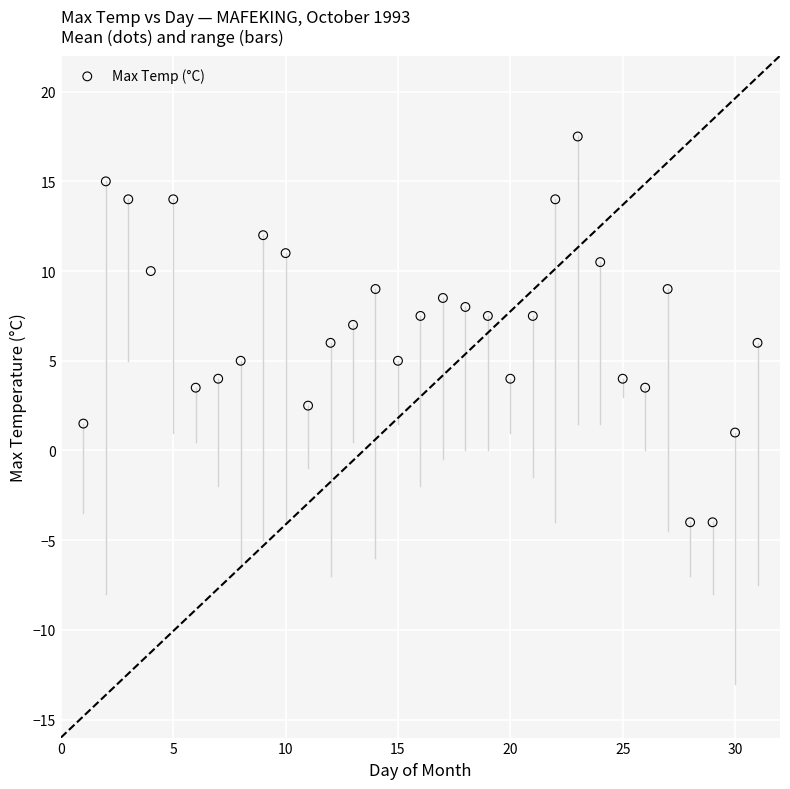

What is the range of Y values (max minus min)?

21.5